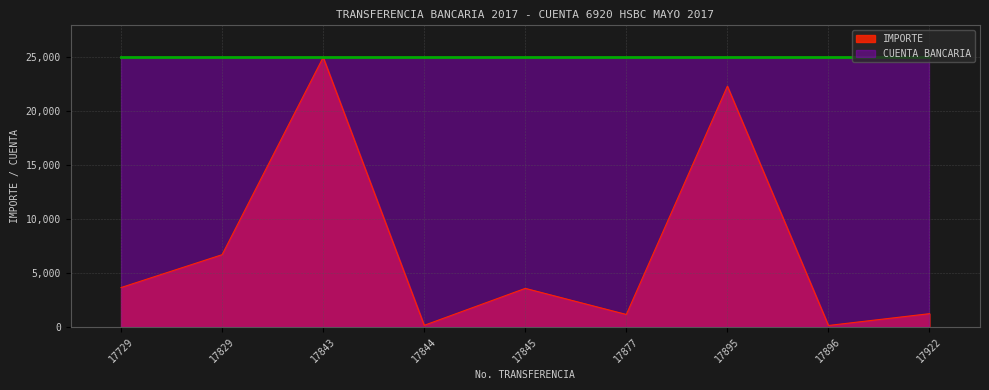

Where does the data first go above 3571?

17729